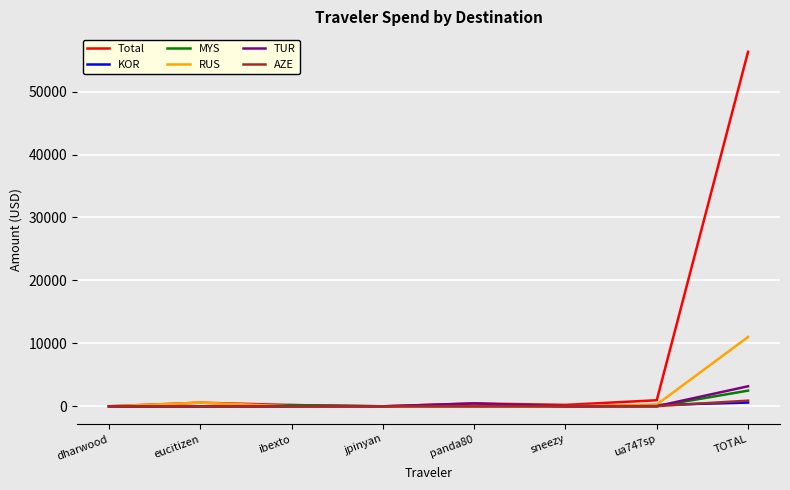

What is the maximum value shown in the chart?

56307.0